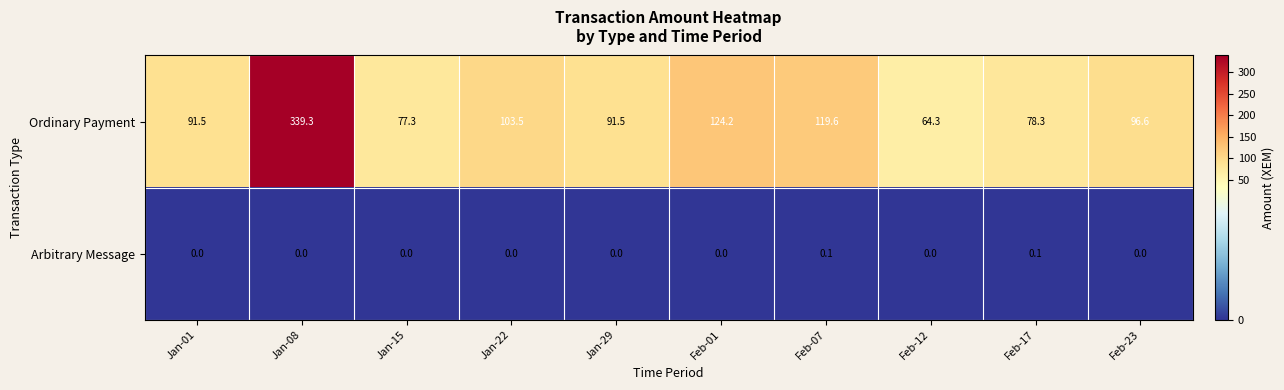

Which series has the largest total across all categories?

Ordinary Payment